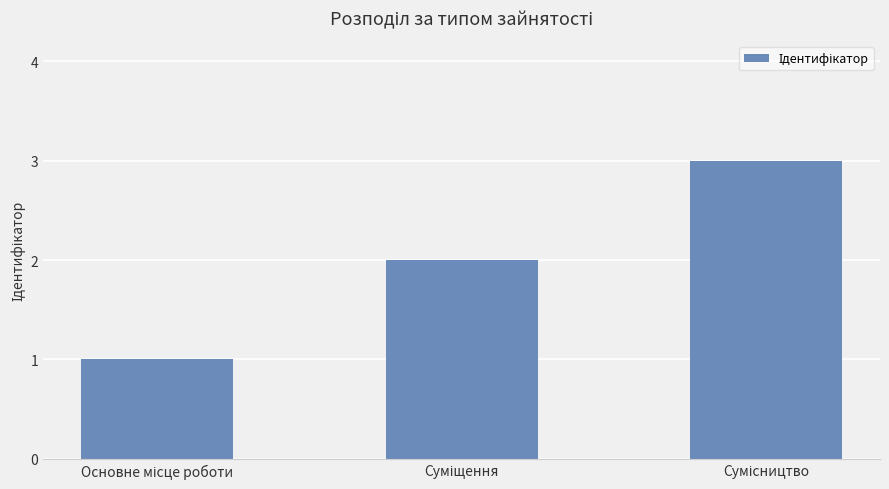

Count the values in the range 1 to 3.

3